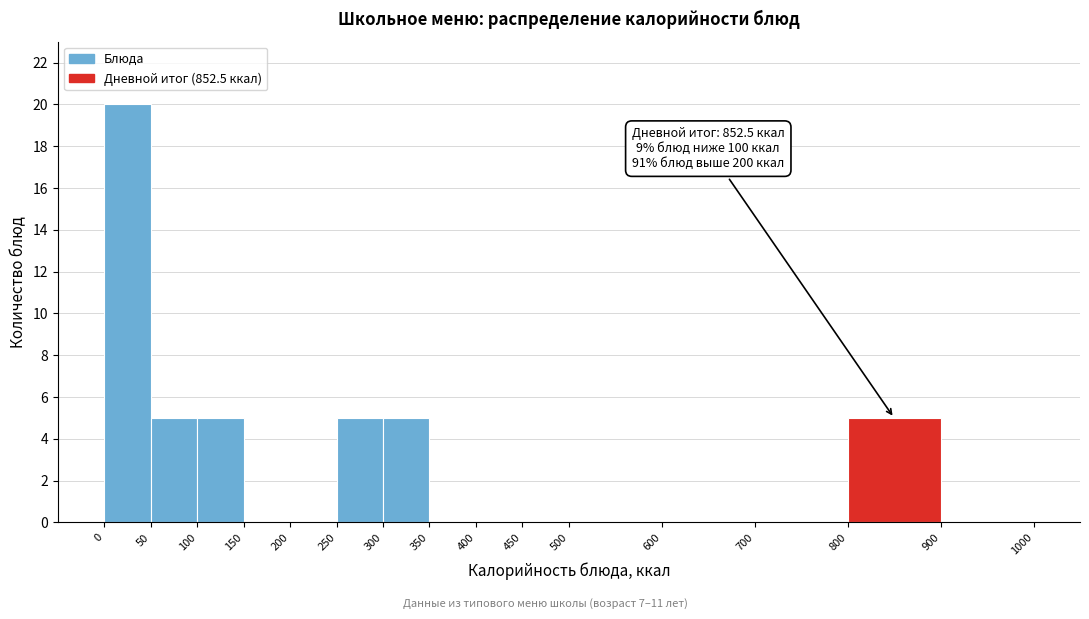

Which range on the x-axis has the tallest bar?

0 to 50